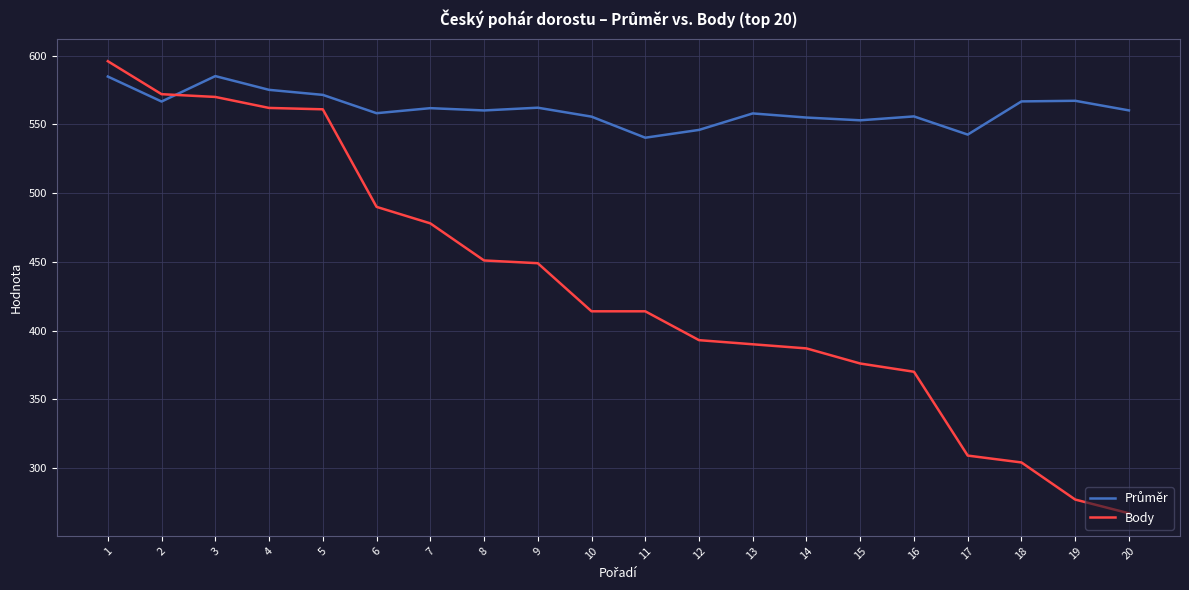

Does the chart display data point markers on the line(s)?

No